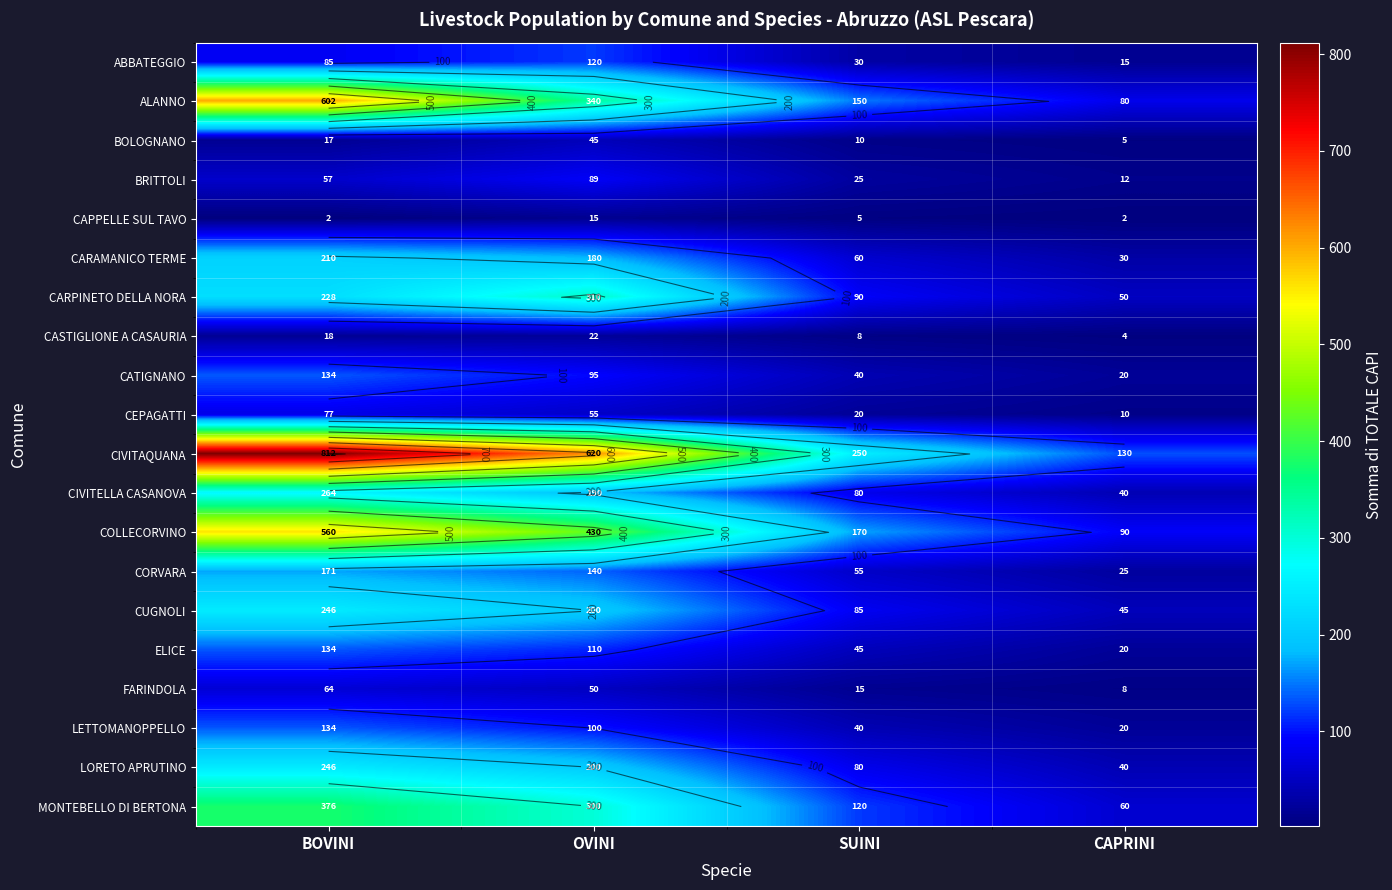

Which series has the largest range (max minus min)?

CIVITAQUANA